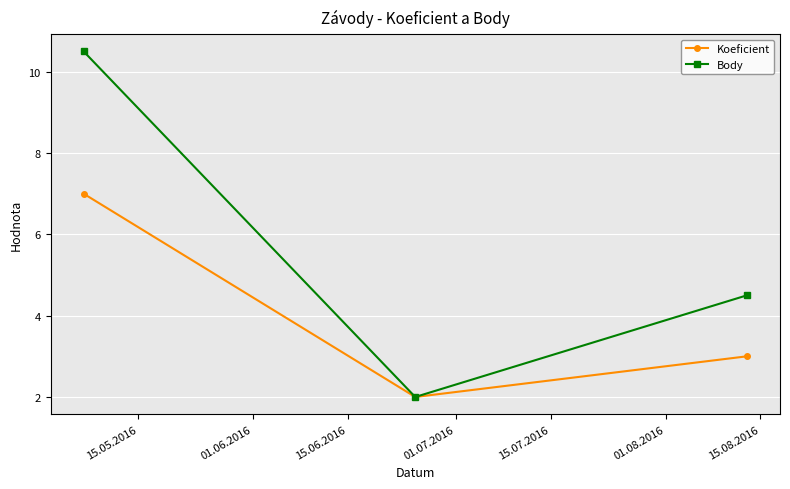

What is the difference between the maximum and minimum values in the Body series?

8.5